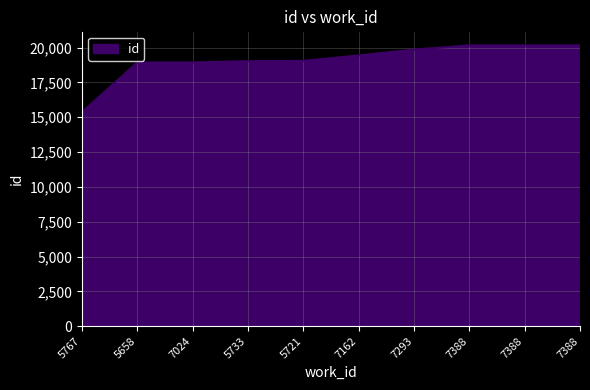

What is the minimum value shown in the chart?

15362